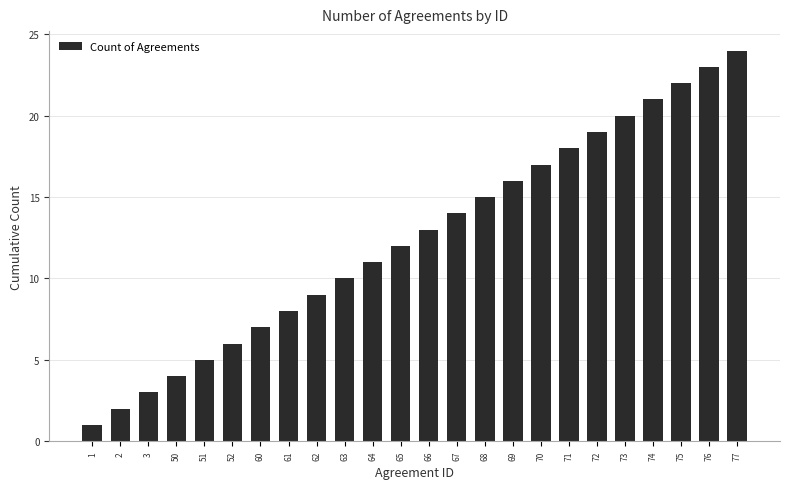

List the labels in order of value, smallest first.

1, 2, 3, 50, 51, 52, 60, 61, 62, 63, 64, 65, 66, 67, 68, 69, 70, 71, 72, 73, 74, 75, 76, 77